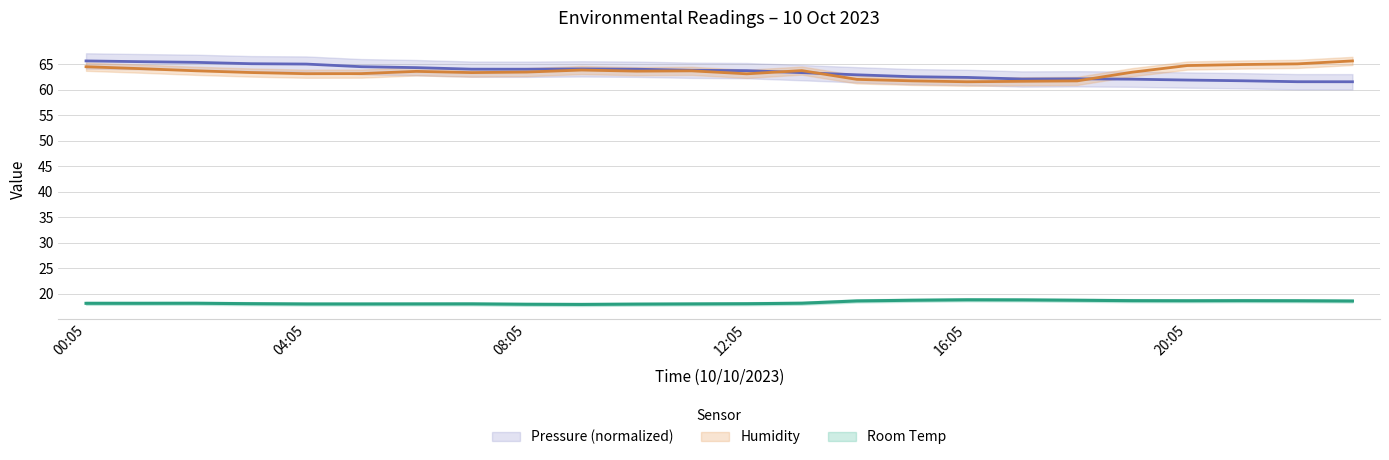

How many interior local peaks does the Pressure series have?

2